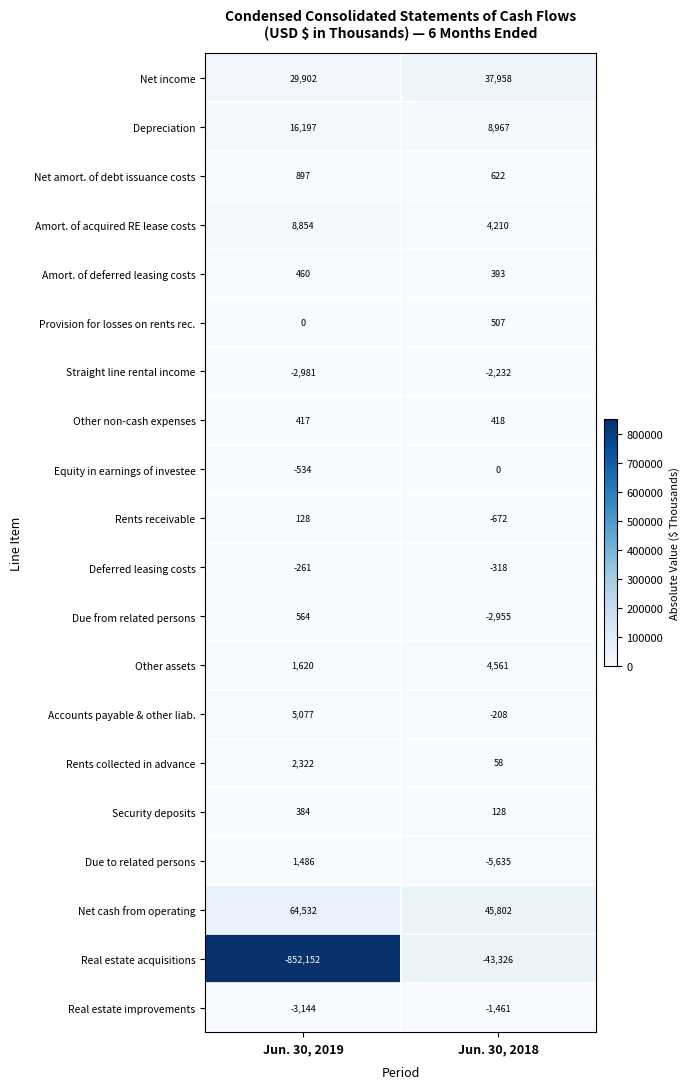

Is the value of Provision for losses on rents rec. at Jun. 30, 2019 greater than the value of Net amort. of debt issuance costs at Jun. 30, 2019?

No